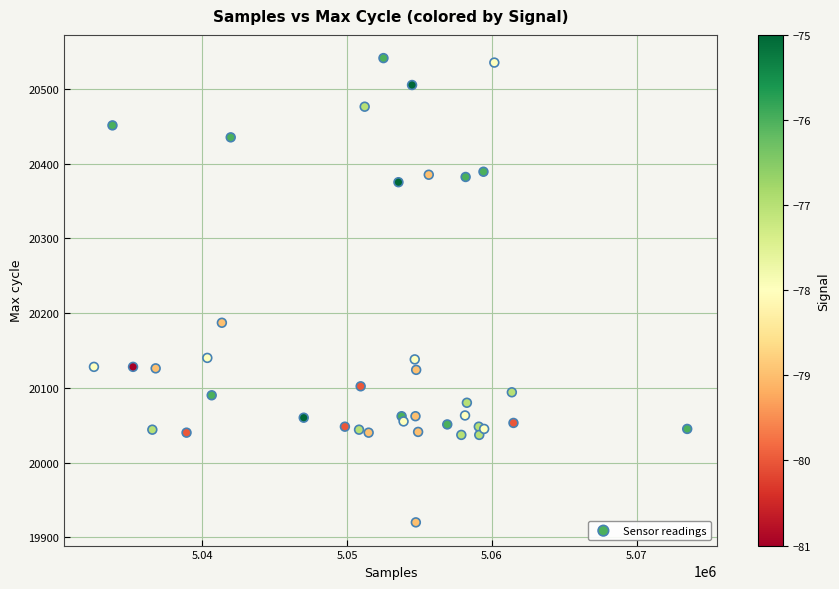

What Y value in the scatter plot is closest to 20230?

20187